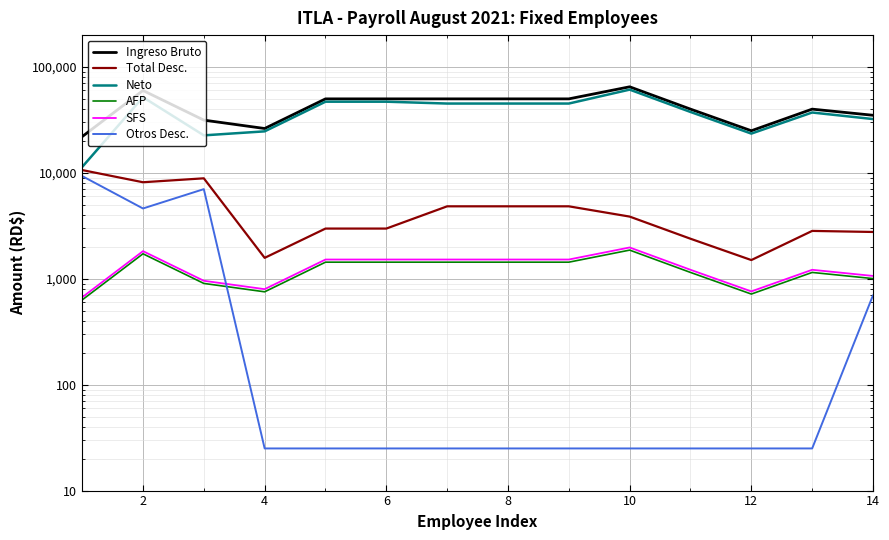

How many distinct data groups are displayed?

6